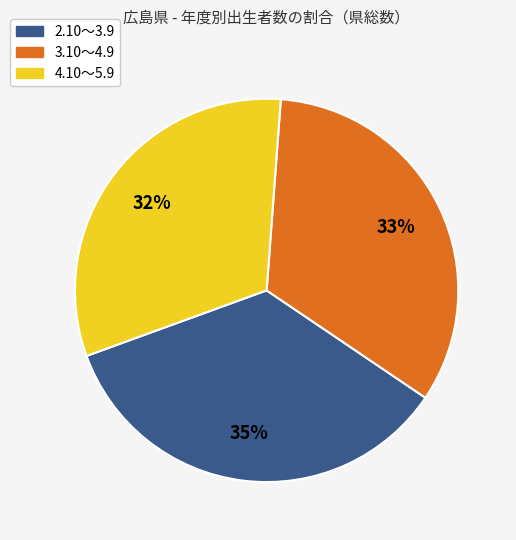

What is the smallest slice in the pie chart?

4.10～5.9